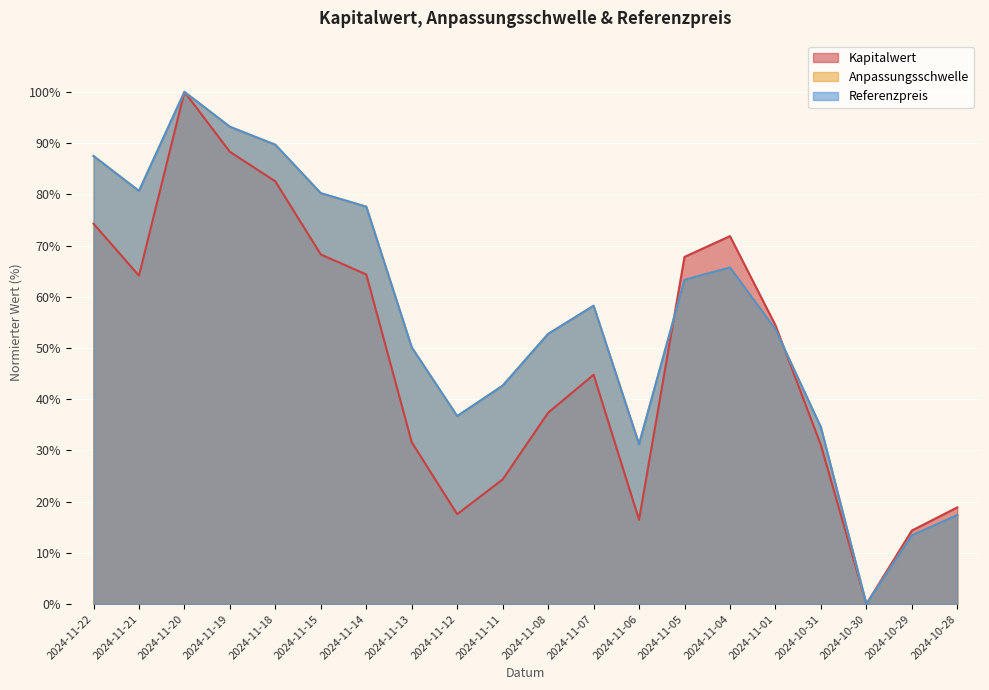

Reading left to right, extract all data points from this chart.

Kapitalwert: 2024-11-22=74.3	2024-11-21=64.1	2024-11-20=100.0	2024-11-19=88.3	2024-11-18=82.5	2024-11-15=68.3	2024-11-14=64.4	2024-11-13=31.6	2024-11-12=17.6	2024-11-11=24.3	2024-11-08=37.4	2024-11-07=44.8	2024-11-06=16.5	2024-11-05=67.8	2024-11-04=71.8	2024-11-01=54.4	2024-10-31=31.0	2024-10-30=0.0	2024-10-29=14.4	2024-10-28=18.9
Anpassungsschwelle: 2024-11-22=87.5	2024-11-21=80.7	2024-11-20=100.0	2024-11-19=93.2	2024-11-18=89.7	2024-11-15=80.2	2024-11-14=77.6	2024-11-13=50.1	2024-11-12=36.7	2024-11-11=42.6	2024-11-08=52.7	2024-11-07=58.2	2024-11-06=31.2	2024-11-05=63.3	2024-11-04=65.7	2024-11-01=53.6	2024-10-31=34.5	2024-10-30=0.0	2024-10-29=13.4	2024-10-28=17.4
Referenzpreis: 2024-11-22=87.5	2024-11-21=80.7	2024-11-20=100.0	2024-11-19=93.2	2024-11-18=89.7	2024-11-15=80.2	2024-11-14=77.6	2024-11-13=50.1	2024-11-12=36.7	2024-11-11=42.6	2024-11-08=52.7	2024-11-07=58.2	2024-11-06=31.2	2024-11-05=63.3	2024-11-04=65.7	2024-11-01=53.6	2024-10-31=34.5	2024-10-30=0.0	2024-10-29=13.4	2024-10-28=17.4